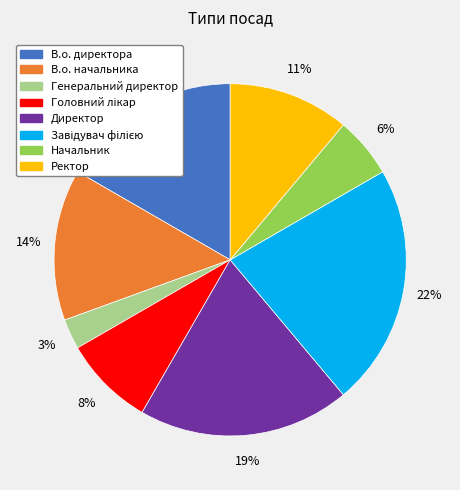

To the nearest percent, what is the average slice percentage?

12%